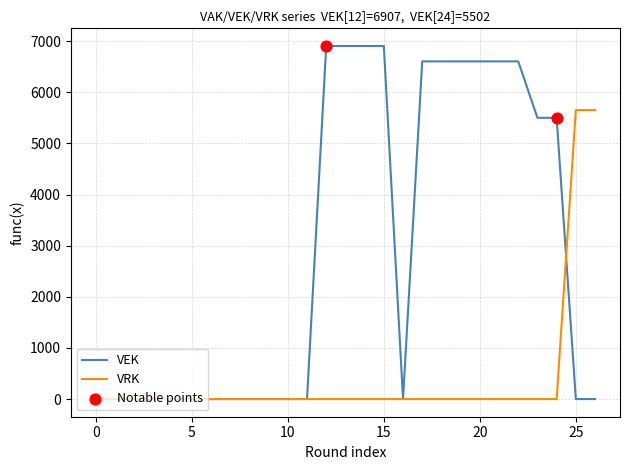

Which series has the widest spread of values?

VEK